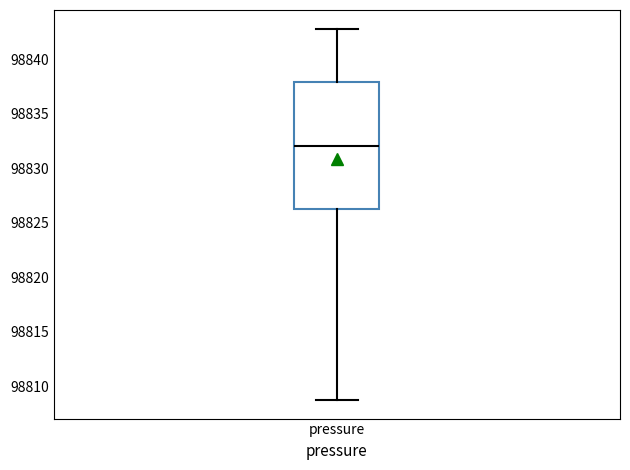

Where does the upper whisker of the box for pressure end on the y-axis? The values are not printed on the chart, so give them approximately, as read against the axis.

98843